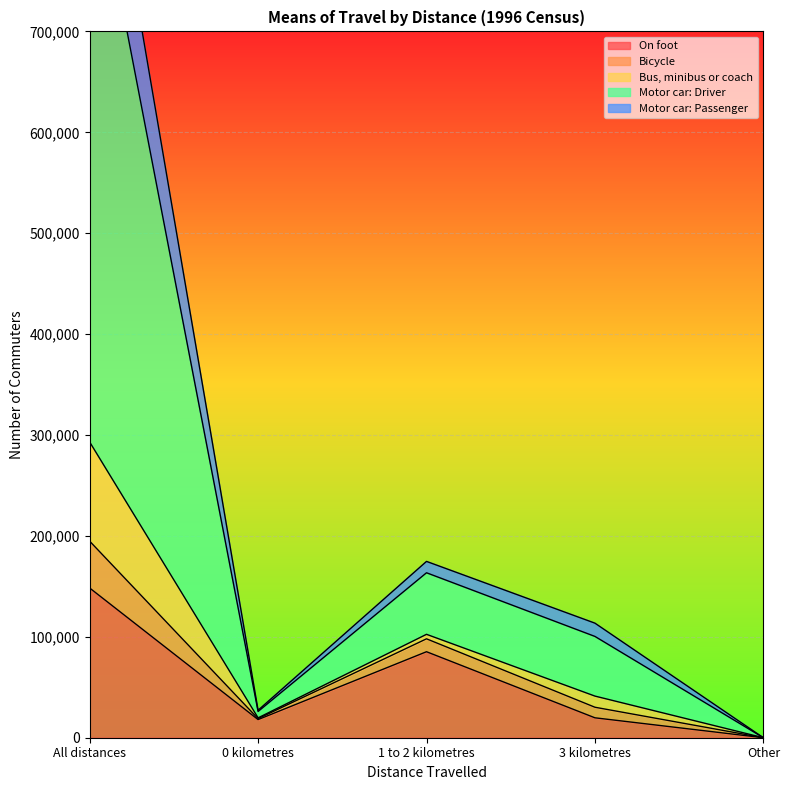

At which label is On foot closest to 74188?

1 to 2 kilometres